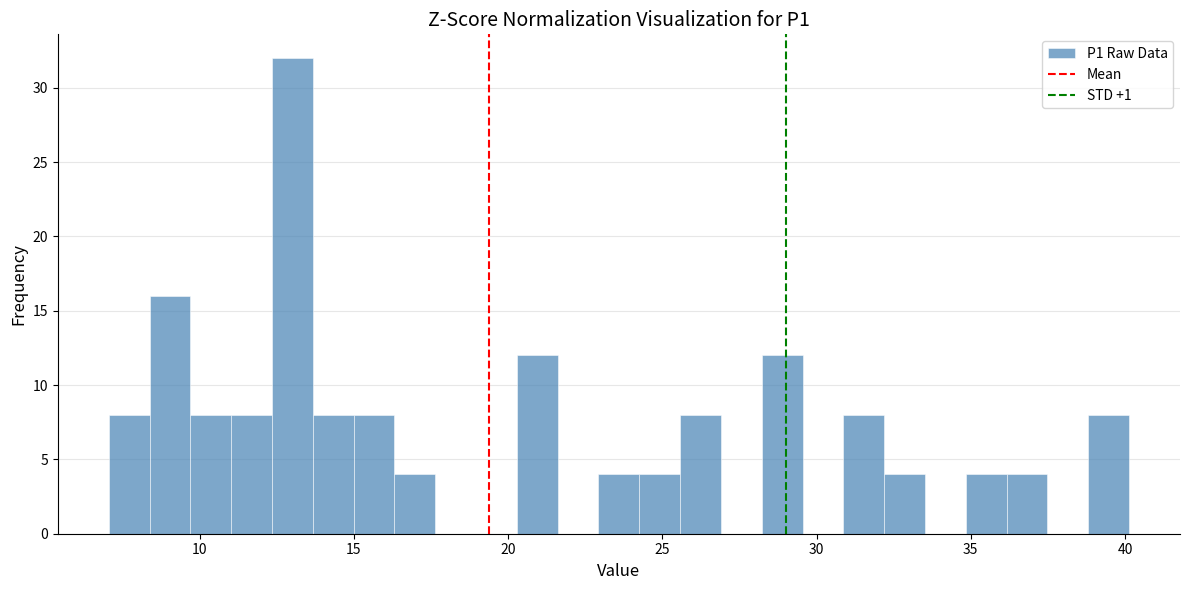

Read against the x-axis, roughly where is the centre of the tallest bar?

13.0